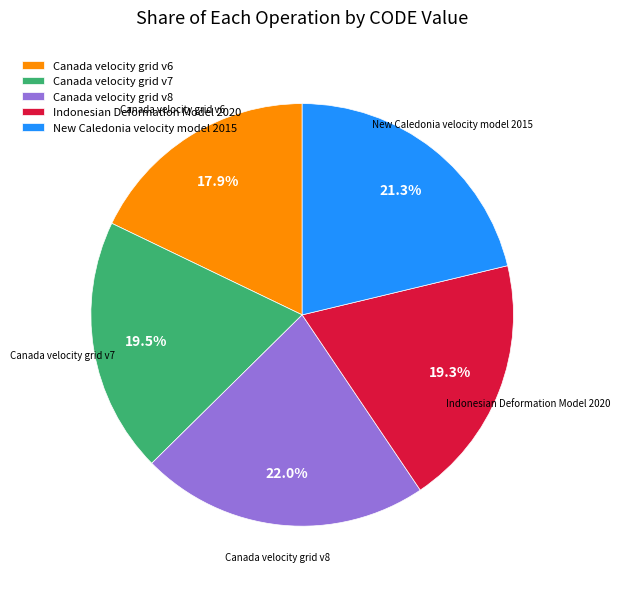

Count the number of slices in the pie.

5